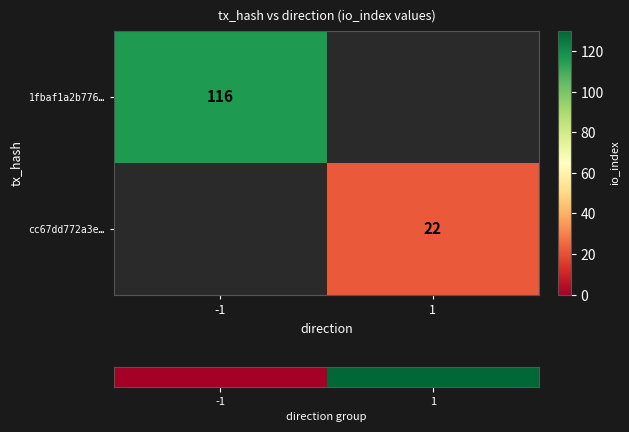

True or false: 1fbaf1a2b776… has a value of 116 at -1.

True